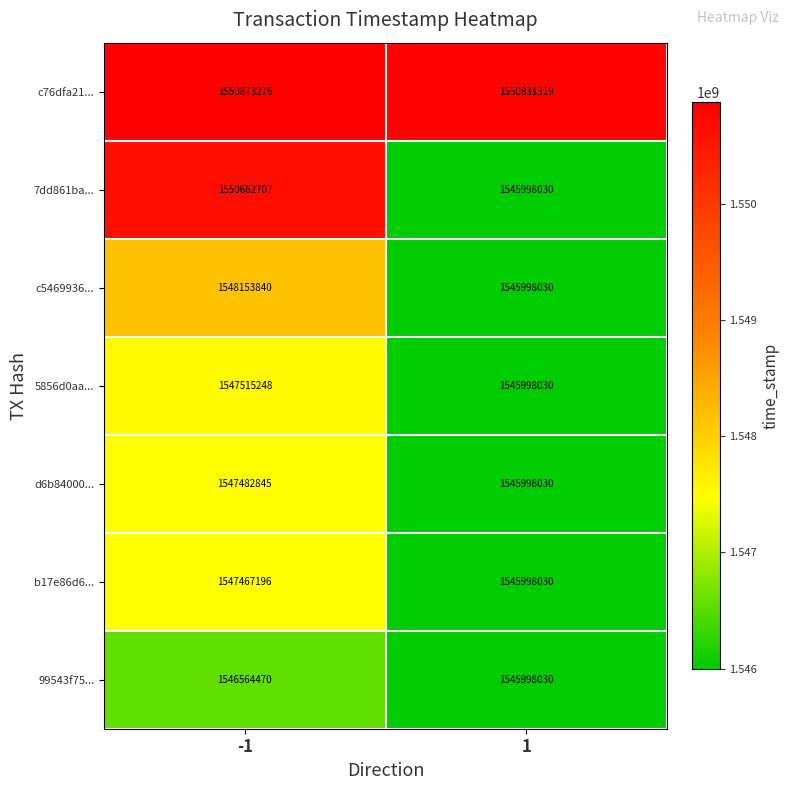

List the labels in order of c5469936... value, largest first.

-1, 1